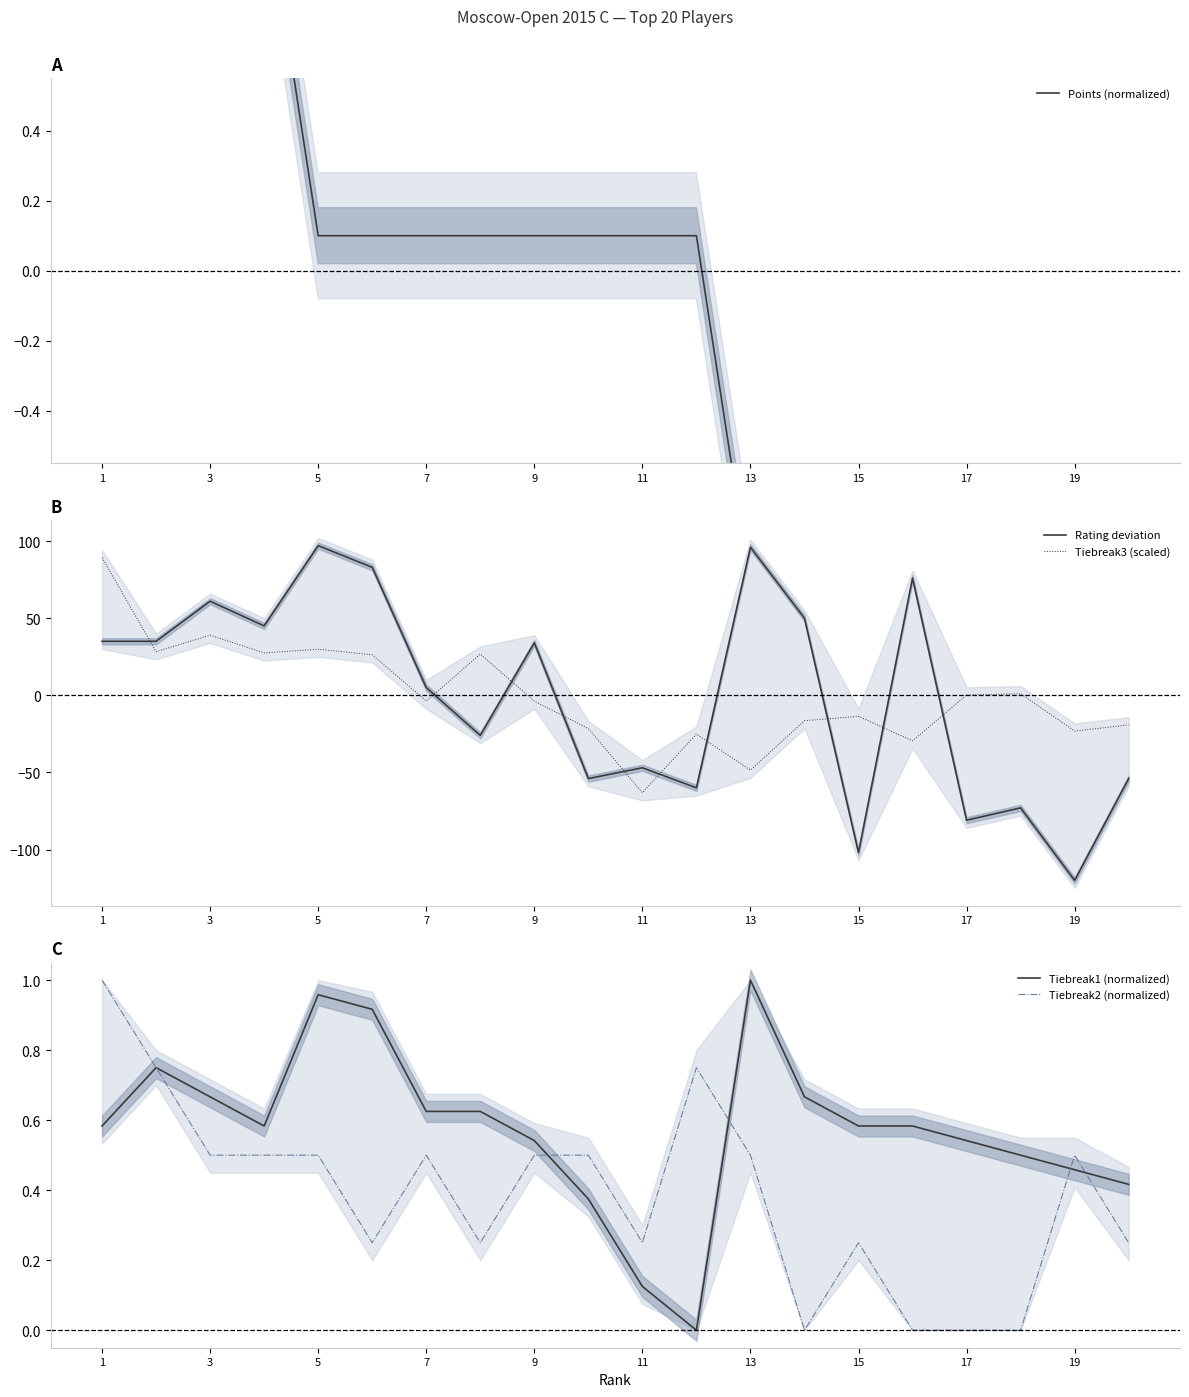

Which series ends up on top after the final intersection of Tiebreak1 (normalized) and Points (normalized)?

Tiebreak1 (normalized)